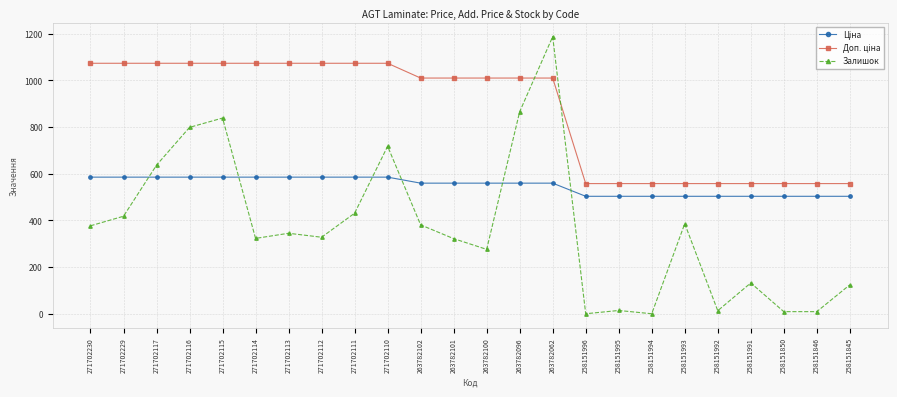

At which category does Залишок reach its first local valley?

271702114